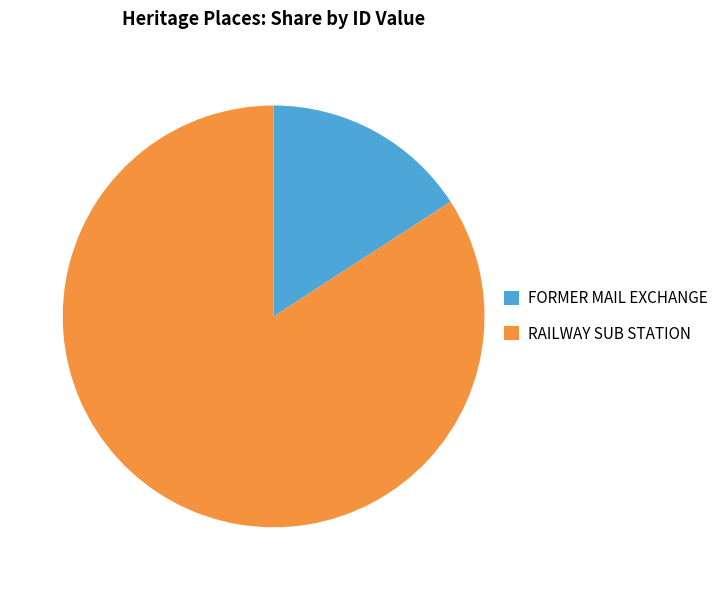

What is the ratio of the value at FORMER MAIL EXCHANGE to the value at RAILWAY SUB STATION?

0.2